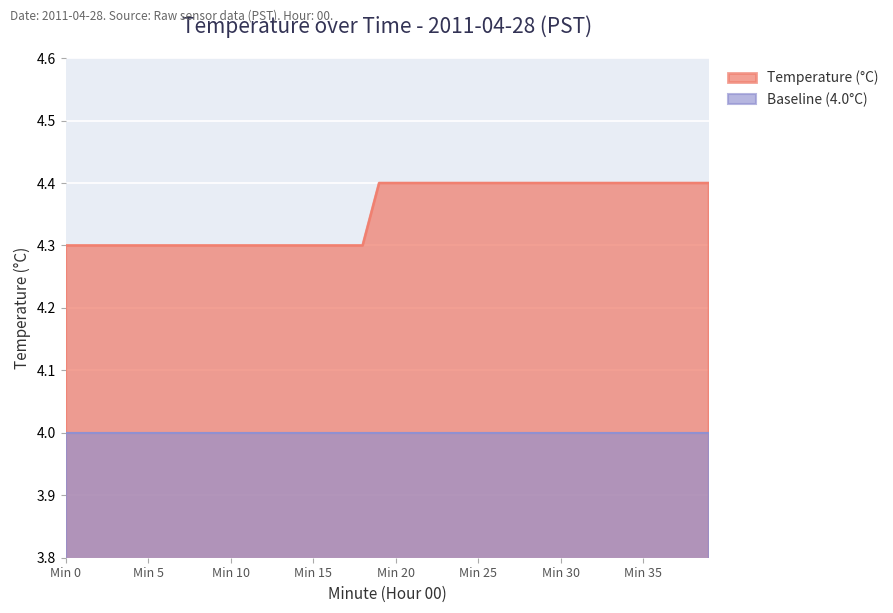

What is the change in value from 2 to 37?

+0.1